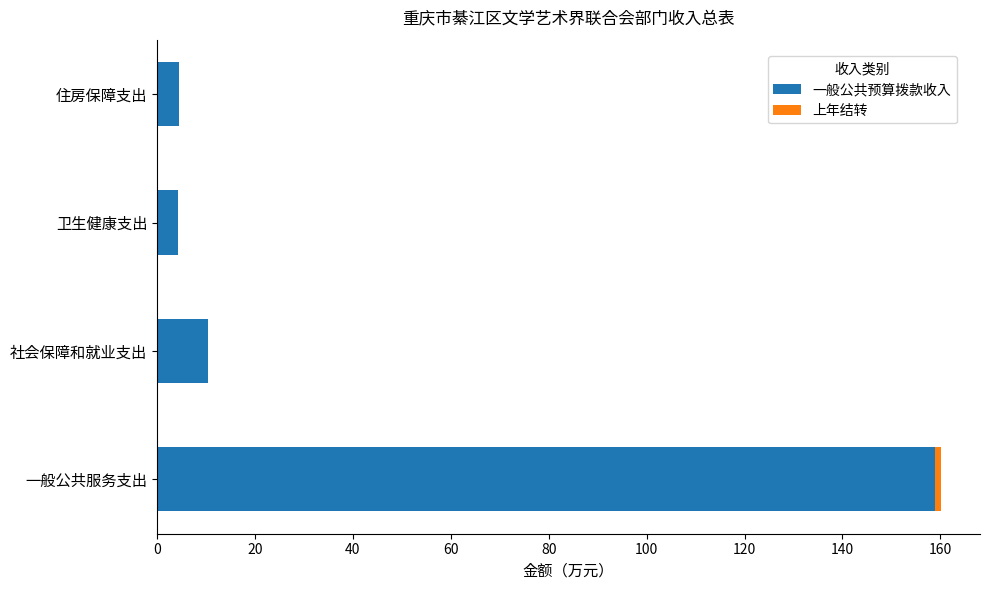

How many data points does each series have?

4